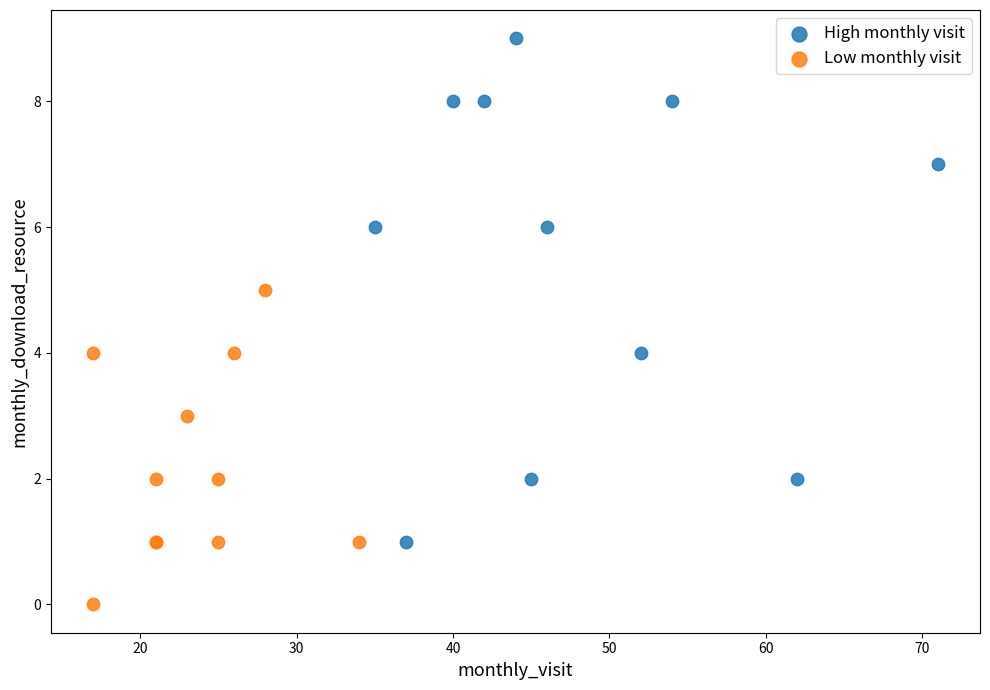

Which series contains the highest Y value?

High monthly visit